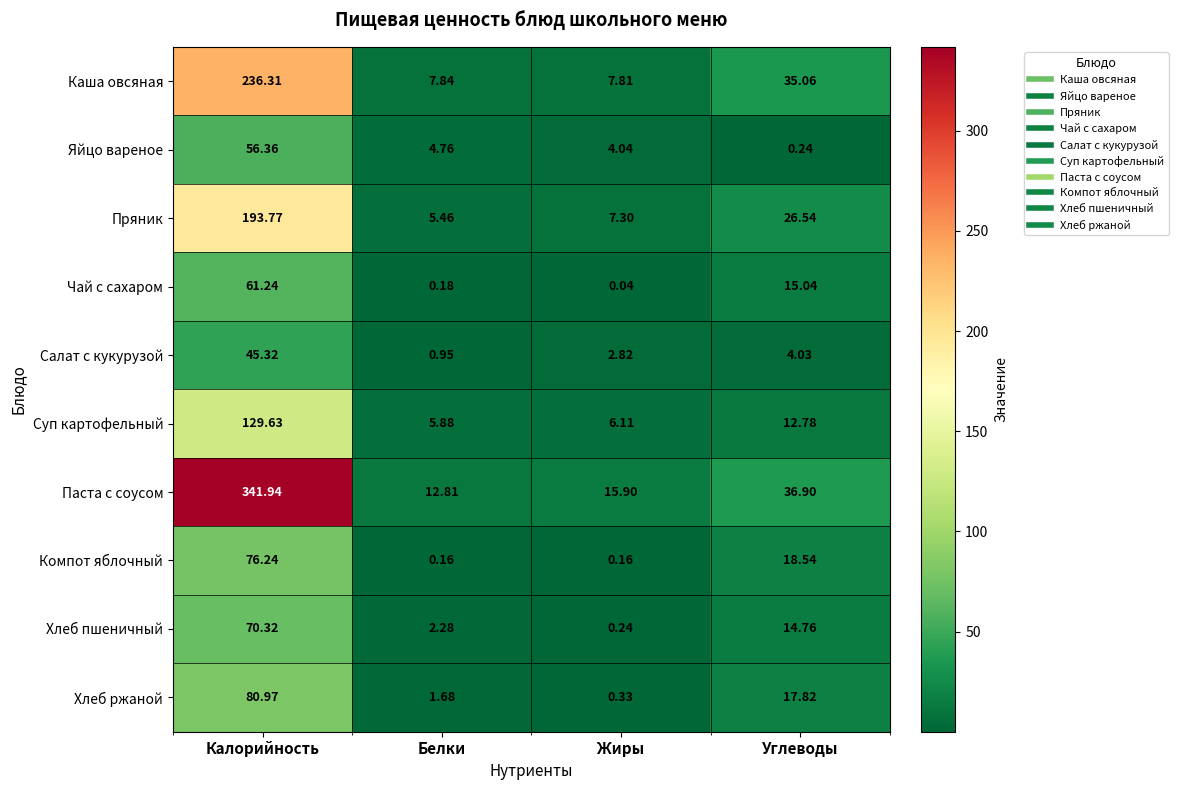

Where does the Хлеб пшеничный series first go above 14?

Калорийность